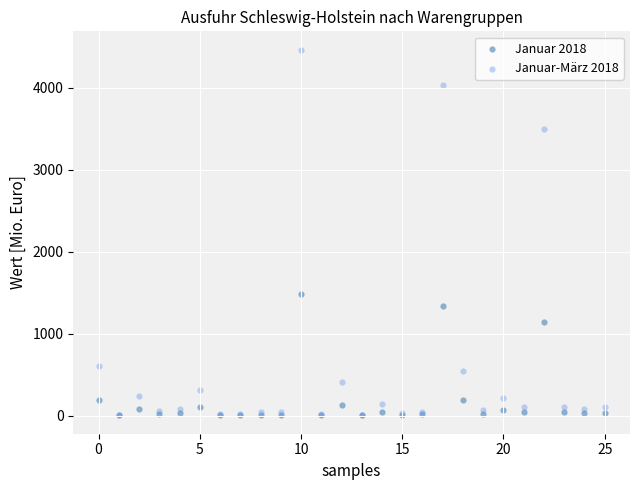

In the Januar 2018 series, what Y value is closest to 740?

1143.2